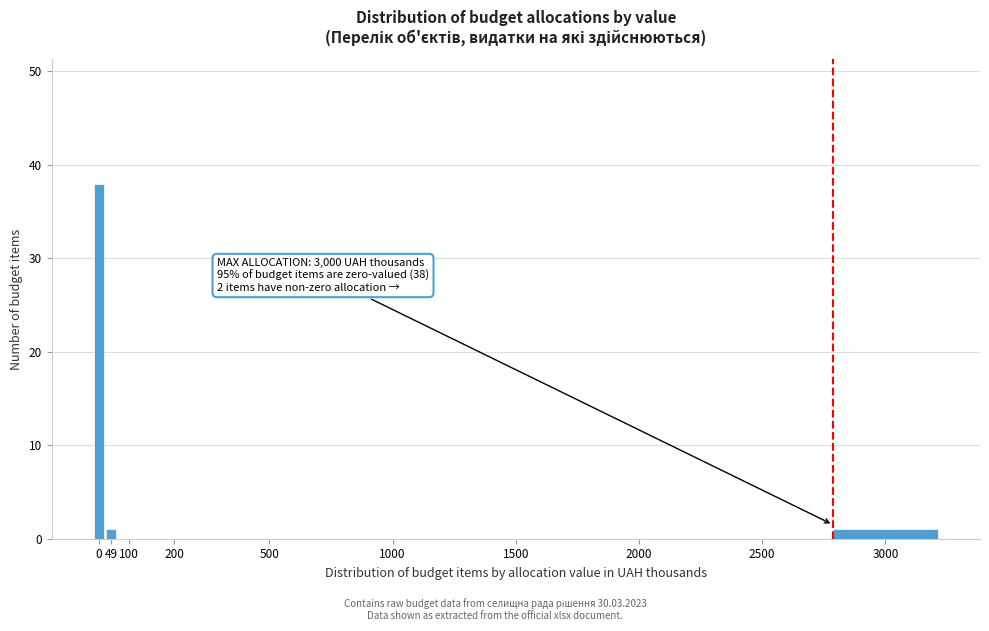

Reading left to right, what are all the values shown in this chart?

0=38	49=1	100=0	200=0	500=0	1000=0	1500=0	2000=0	2500=0	3000=1